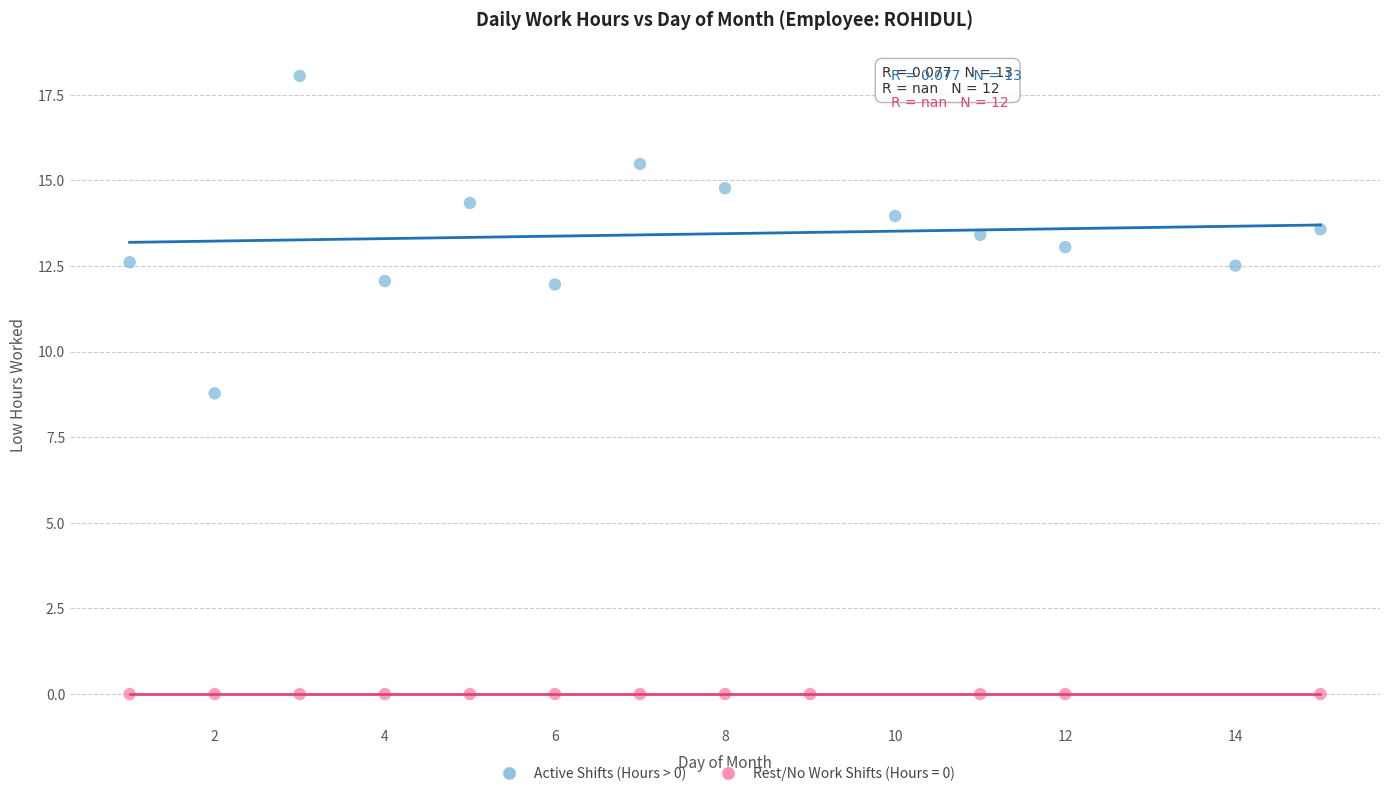

Which series contains the lowest Y value?

Rest/No Work Shifts (Hours = 0)